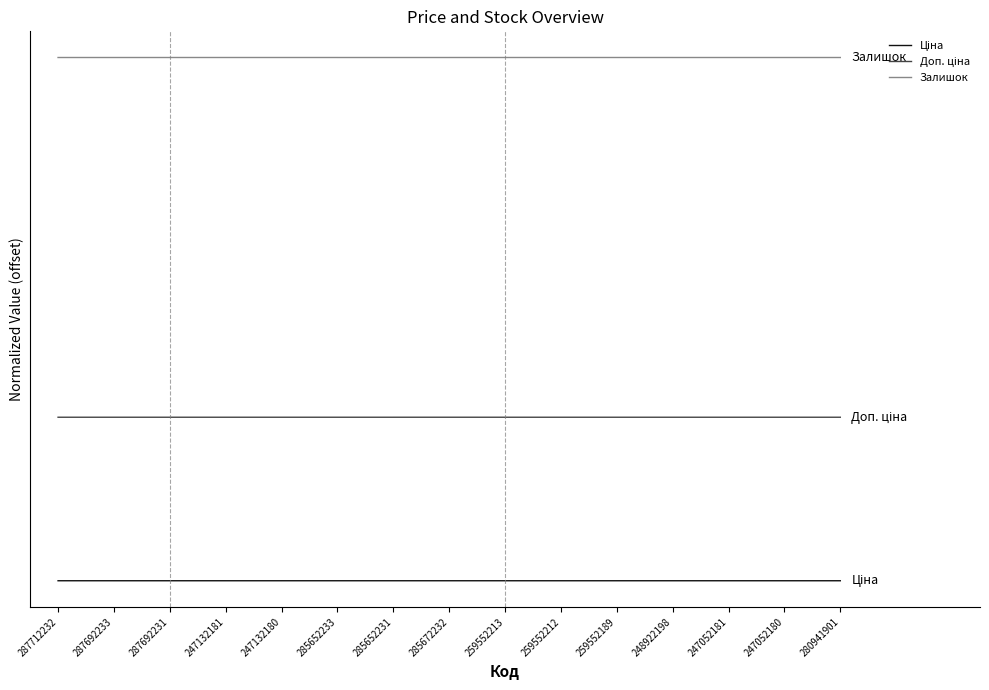

Between 259552213 and 285652231, which is larger?

285652231